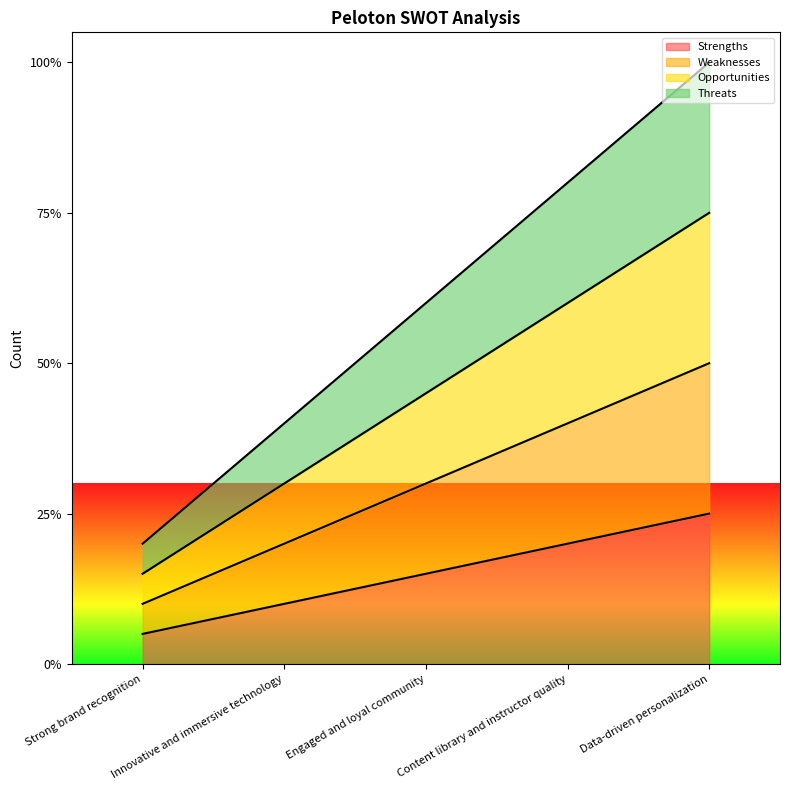

Reading right to left, extract all data points from this chart.

Strengths: Data-driven personalization=5	Content library and instructor quality=4	Engaged and loyal community=3	Innovative and immersive technology=2	Strong brand recognition=1
Weaknesses: Data-driven personalization=10	Content library and instructor quality=8	Engaged and loyal community=6	Innovative and immersive technology=4	Strong brand recognition=2
Opportunities: Data-driven personalization=15	Content library and instructor quality=12	Engaged and loyal community=9	Innovative and immersive technology=6	Strong brand recognition=3
Threats: Data-driven personalization=20	Content library and instructor quality=16	Engaged and loyal community=12	Innovative and immersive technology=8	Strong brand recognition=4